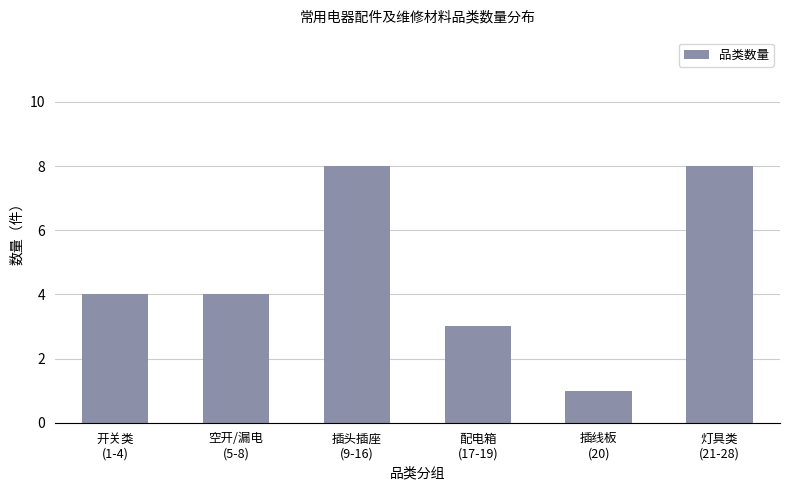

How many distinct data groups are displayed?

1